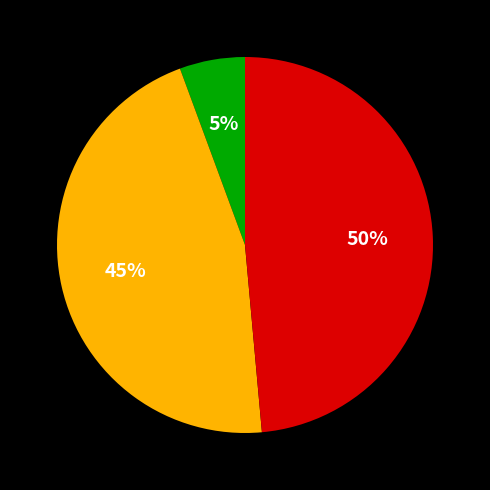

Which slice is the smallest?

Доходы от собственности